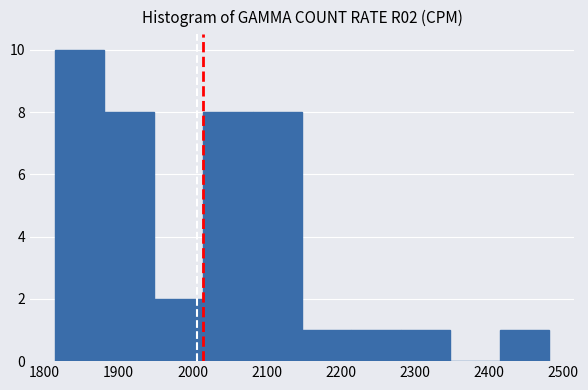

Reading left to right, transcribe this chart: for each bar, give the range it covers on the x-axis and its height. Neither the bar edges nor the heights are printed on the chart, so give them approximately, as read against the axes.

1810 to 1880: 10
1880 to 1950: 8
1950 to 2010: 2
2010 to 2080: 8
2080 to 2150: 8
2150 to 2210: 1
2210 to 2280: 1
2280 to 2350: 1
2350 to 2410: 0
2410 to 2480: 1